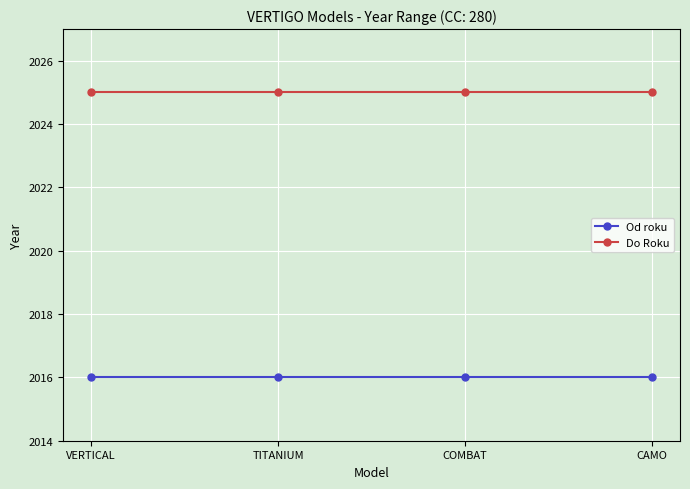

What is the spread (max minus min) of values at CAMO?

9